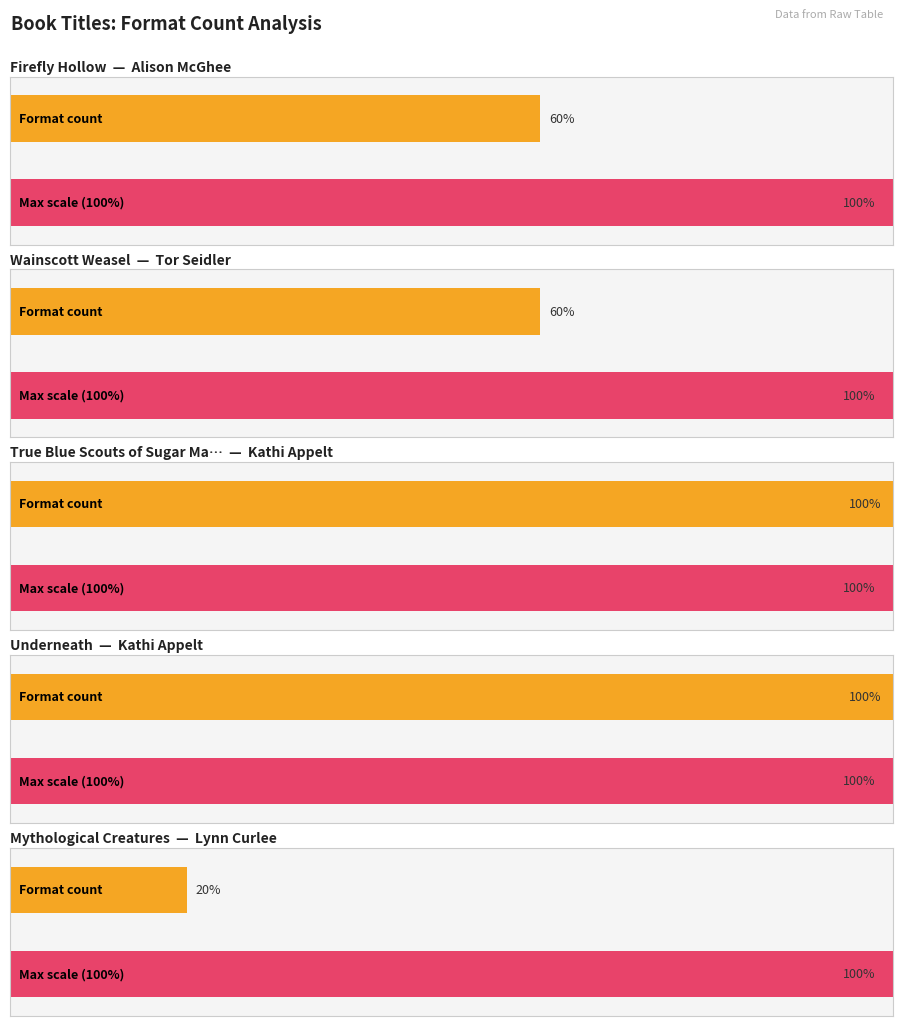

What is the difference between the second highest and second lowest values?

2